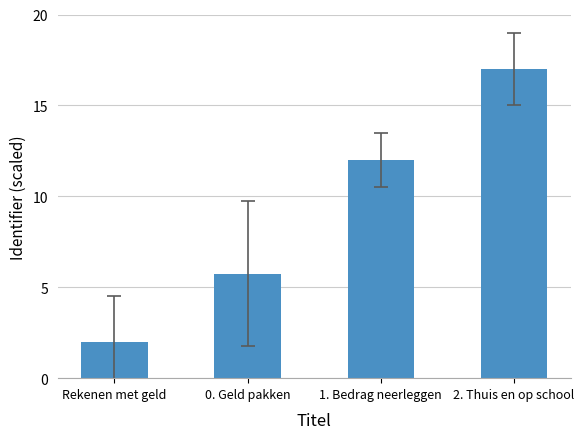

The value at 1. Bedrag neerleggen is 20.1. True or false?

False